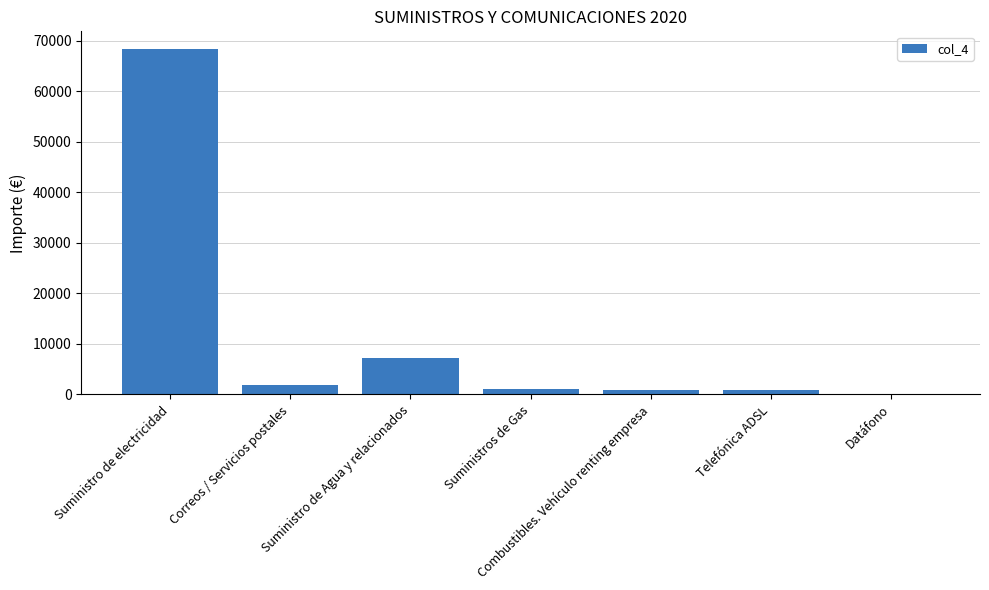

What is the ratio of the value at Correos / Servicios postales to the value at Telefónica ADSL?

2.0